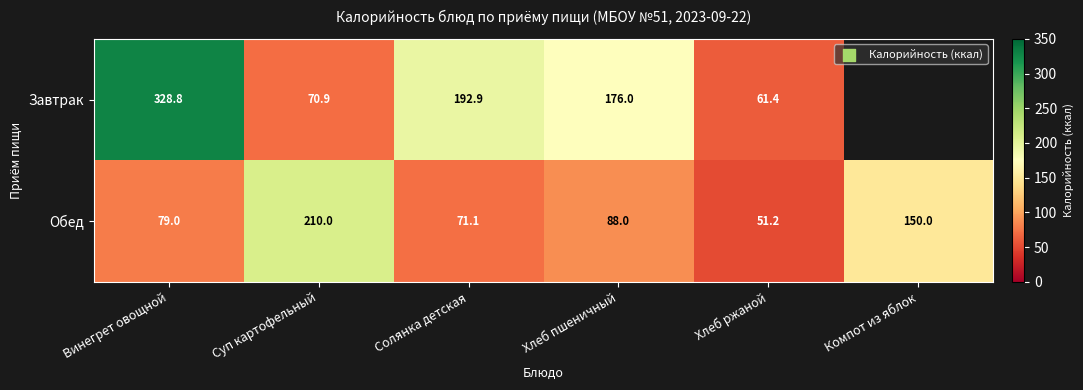

What is the minimum value for Обед?

51.2